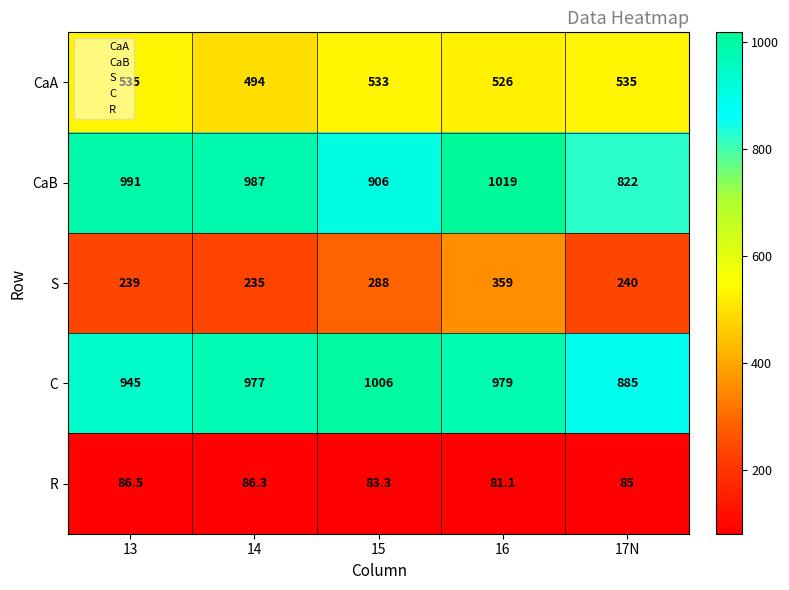

At 15, list the series in order from smallest to largest.

R, S, CaA, CaB, C